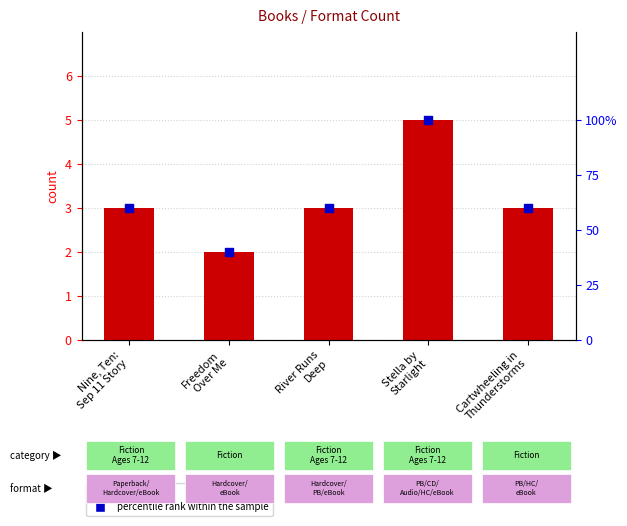

Is the value of count at Freedom
Over Me greater than the value of percentile rank within the sample at Nine, Ten:
Sep 11 Story?

No